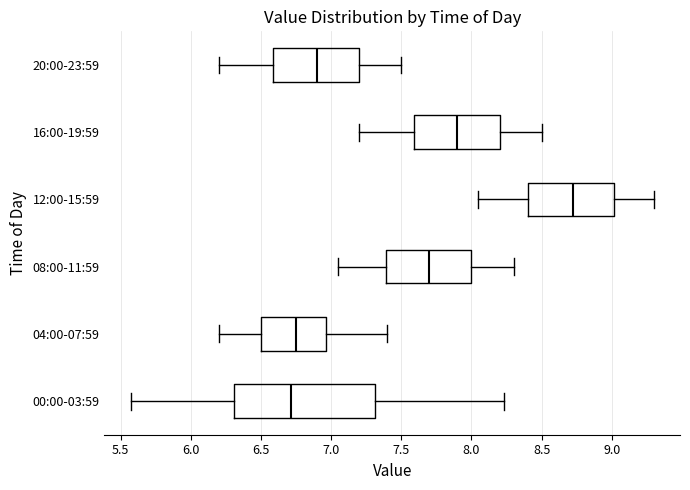

Reading bottom to top, transcribe this box plot: for each box, give where its median line is, the range the box spans, and where its two whiskers end, as read against the x-axis. The values are not printed on the chart, so give them approximately, as read against the axis.

00:00-03:59: median 6.70, box 6.30 to 7.30, whiskers 5.55 to 8.25
04:00-07:59: median 6.75, box 6.50 to 6.95, whiskers 6.20 to 7.40
08:00-11:59: median 7.70, box 7.40 to 8.00, whiskers 7.05 to 8.30
12:00-15:59: median 8.75, box 8.40 to 9.00, whiskers 8.05 to 9.30
16:00-19:59: median 7.90, box 7.60 to 8.20, whiskers 7.20 to 8.50
20:00-23:59: median 6.90, box 6.60 to 7.20, whiskers 6.20 to 7.50